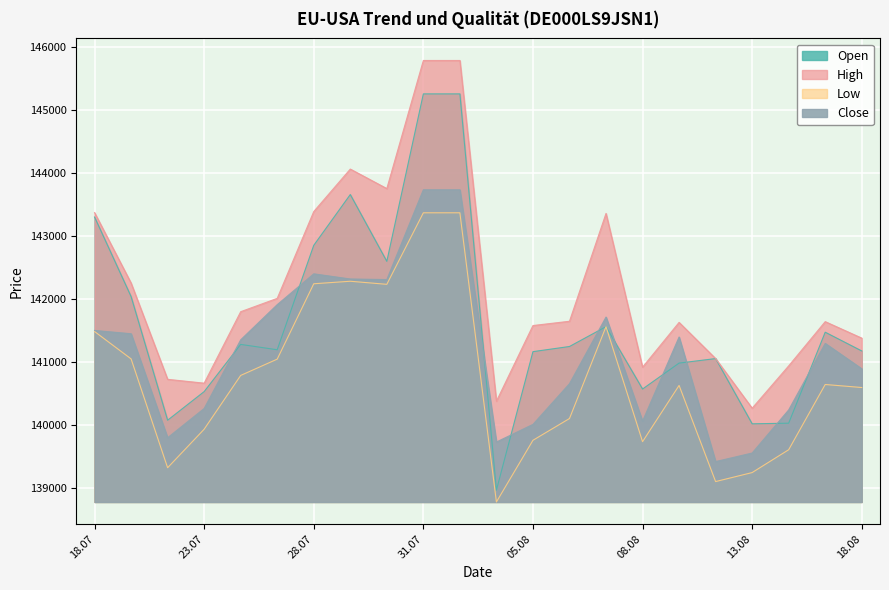

Is the value of Low at 29.07.2025 greater than the value of High at 21.07.2025?

Yes